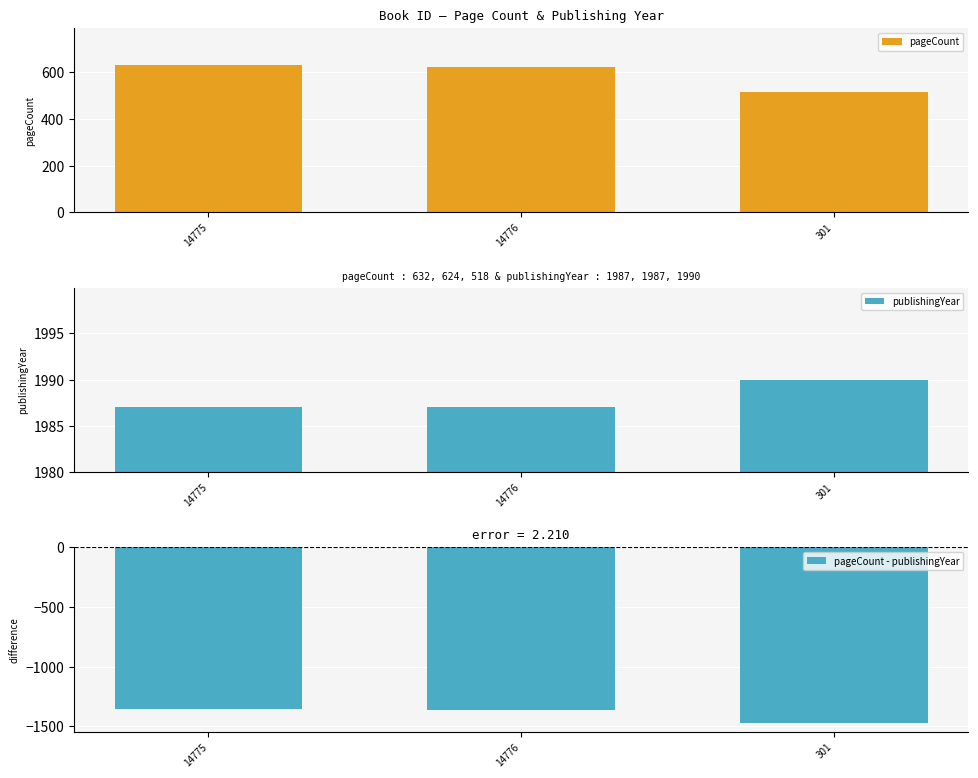

What is the difference between the maximum and minimum values in the publishingYear series?

3